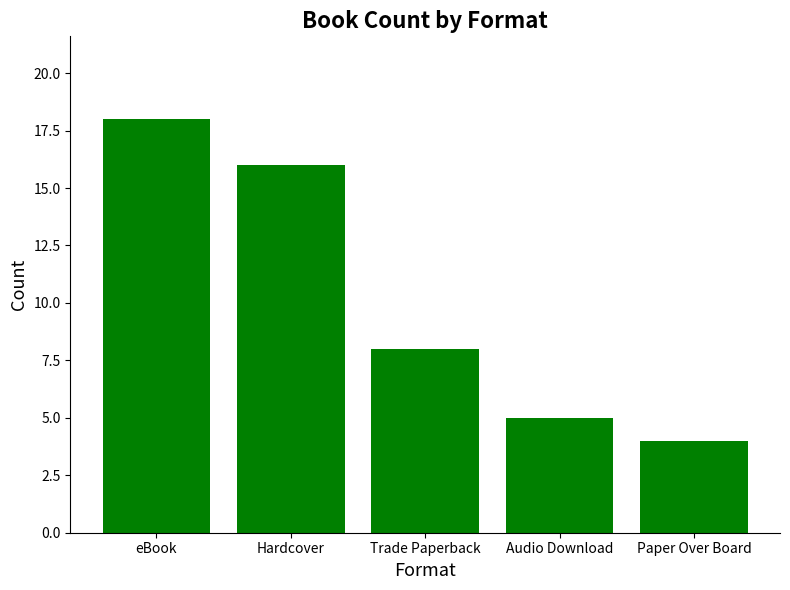

Where does the data first go above 8?

eBook